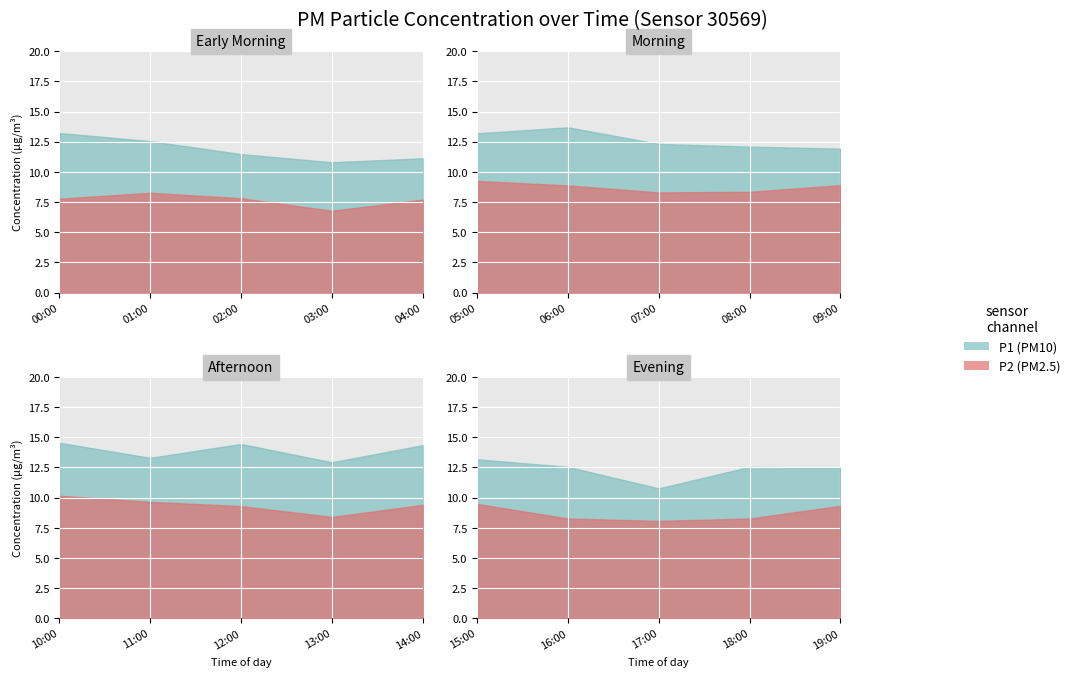

What is the label of the 14th point from the left?

13